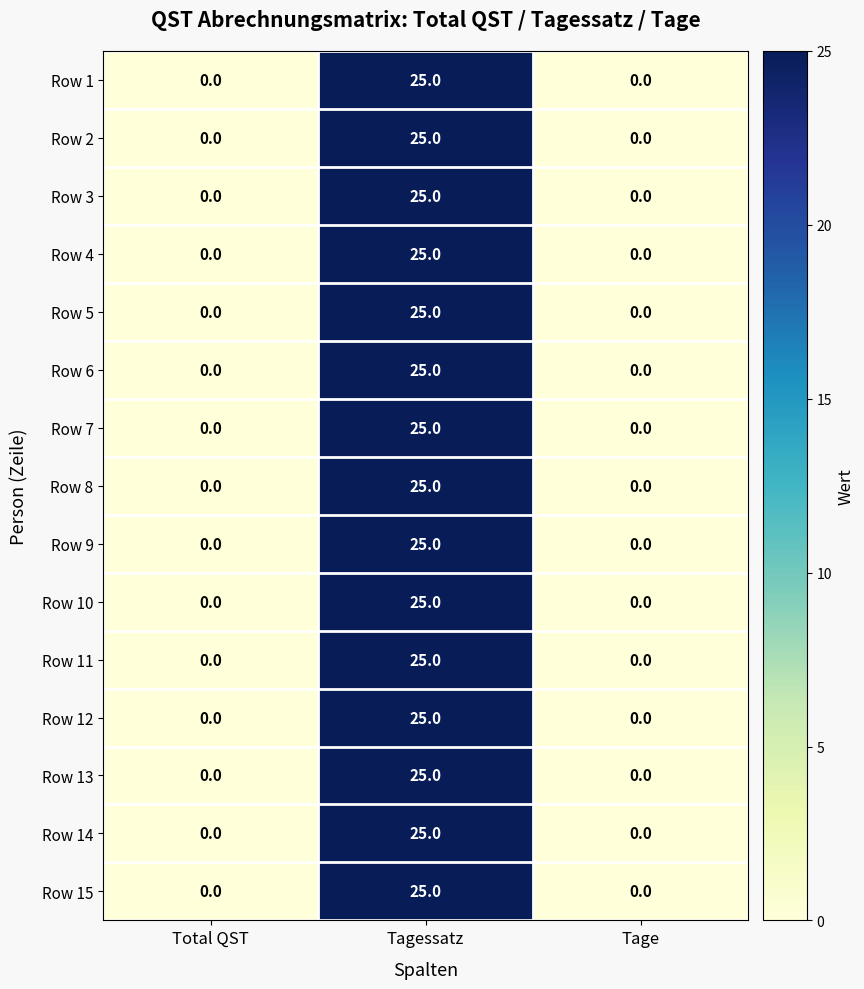

What is the sum of all Row 9 values?

25